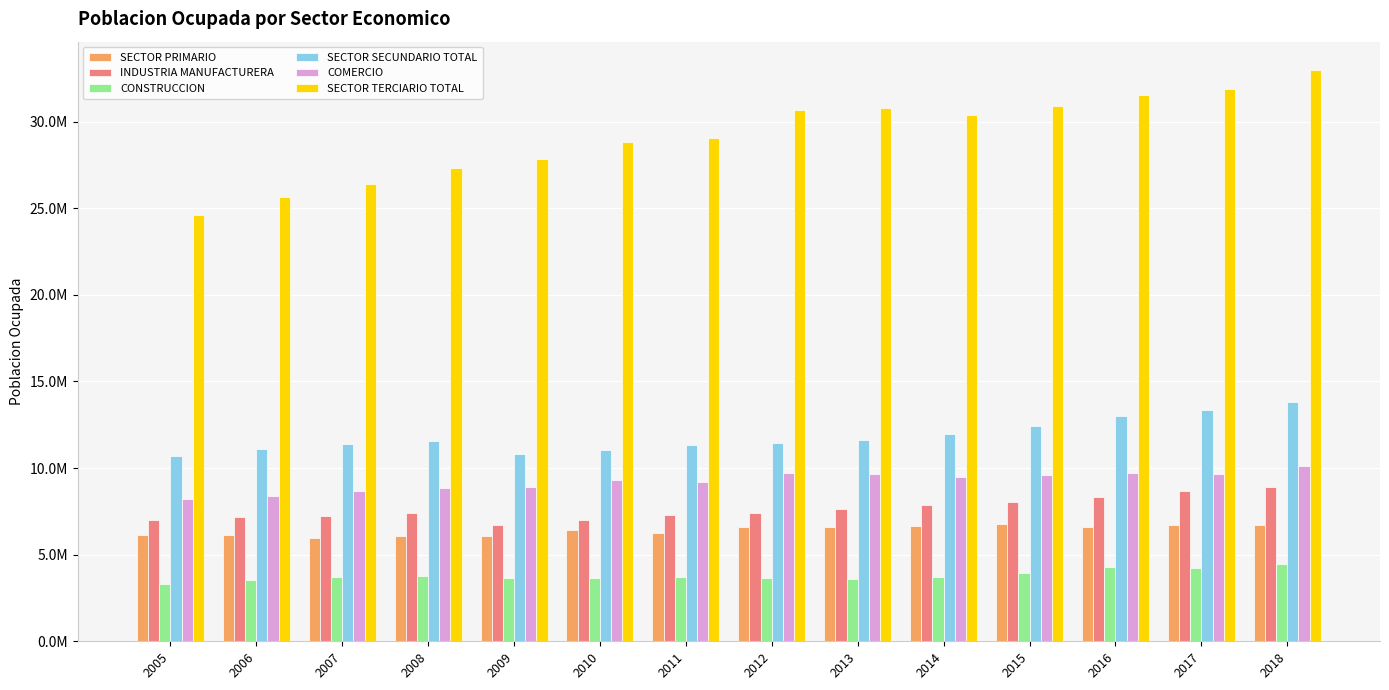

Rank the series by their maximum value, from lowest to highest.

CONSTRUCCION, SECTOR PRIMARIO, INDUSTRIA MANUFACTURERA, COMERCIO, SECTOR SECUNDARIO TOTAL, SECTOR TERCIARIO TOTAL